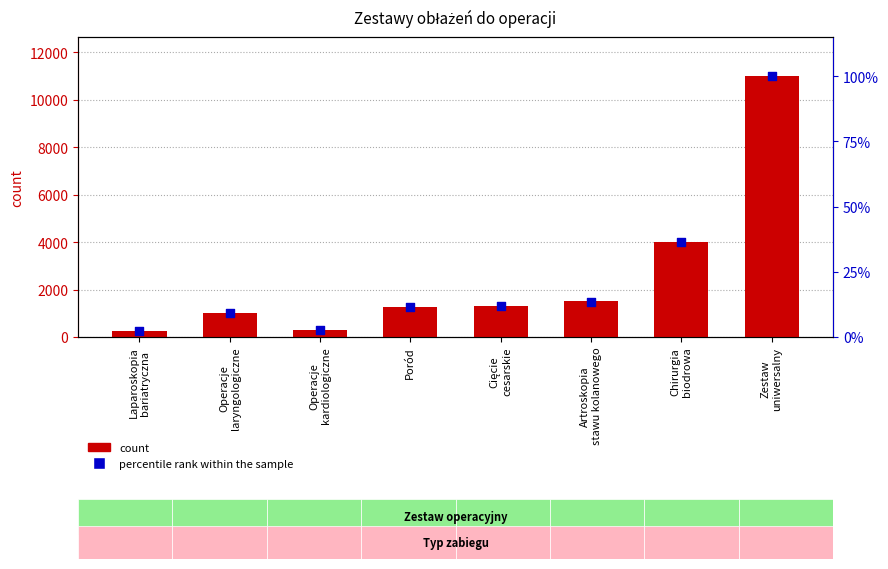

At how many categories does at least one series exceed 10937?

1